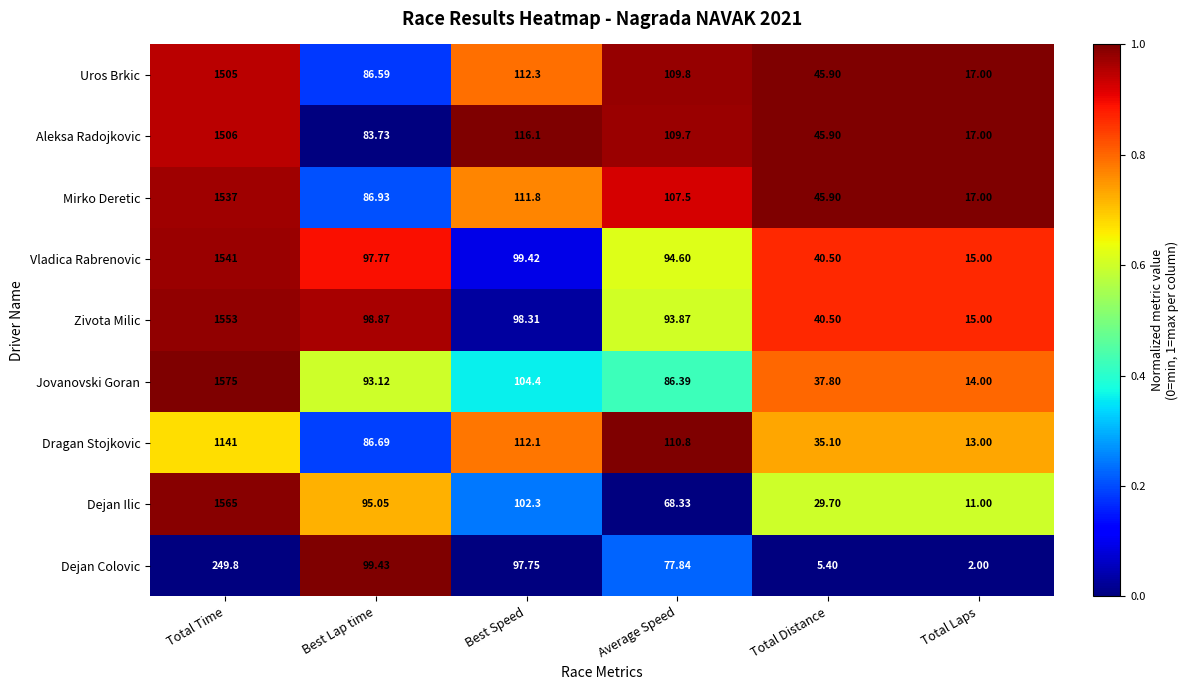

Which label corresponds to the largest value in the chart?

Total Time